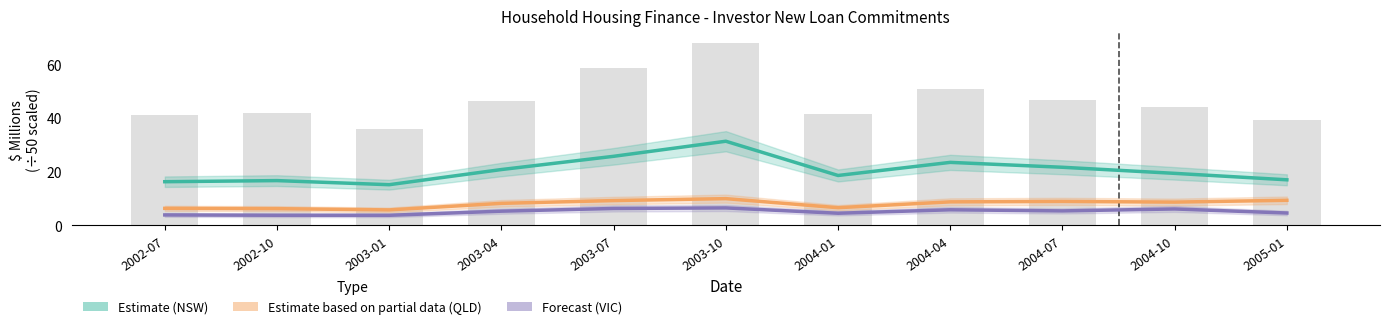

Reading left to right, what are all the values shown in this chart?

New South Wales (Estimate): 2002-07=16.3	2002-10=16.7	2003-01=15.2	2003-04=20.9	2003-07=25.8	2003-10=31.4	2004-01=18.6	2004-04=23.5	2004-07=21.7	2004-10=19.4	2005-01=17.0
Queensland (Estimate partial): 2002-07=6.4	2002-10=6.3	2003-01=5.8	2003-04=8.2	2003-07=9.3	2003-10=10.0	2004-01=6.6	2004-04=8.8	2004-07=9.0	2004-10=8.7	2005-01=9.4
Victoria (Forecast): 2002-07=3.9	2002-10=3.8	2003-01=3.8	2003-04=5.3	2003-07=6.3	2003-10=6.5	2004-01=4.5	2004-04=5.8	2004-07=5.4	2004-10=6.1	2005-01=4.6
Total Australia: 2002-07=41.3	2002-10=42.0	2003-01=36.0	2003-04=46.5	2003-07=58.8	2003-10=68.3	2004-01=41.8	2004-04=51.0	2004-07=46.7	2004-10=44.1	2005-01=39.2